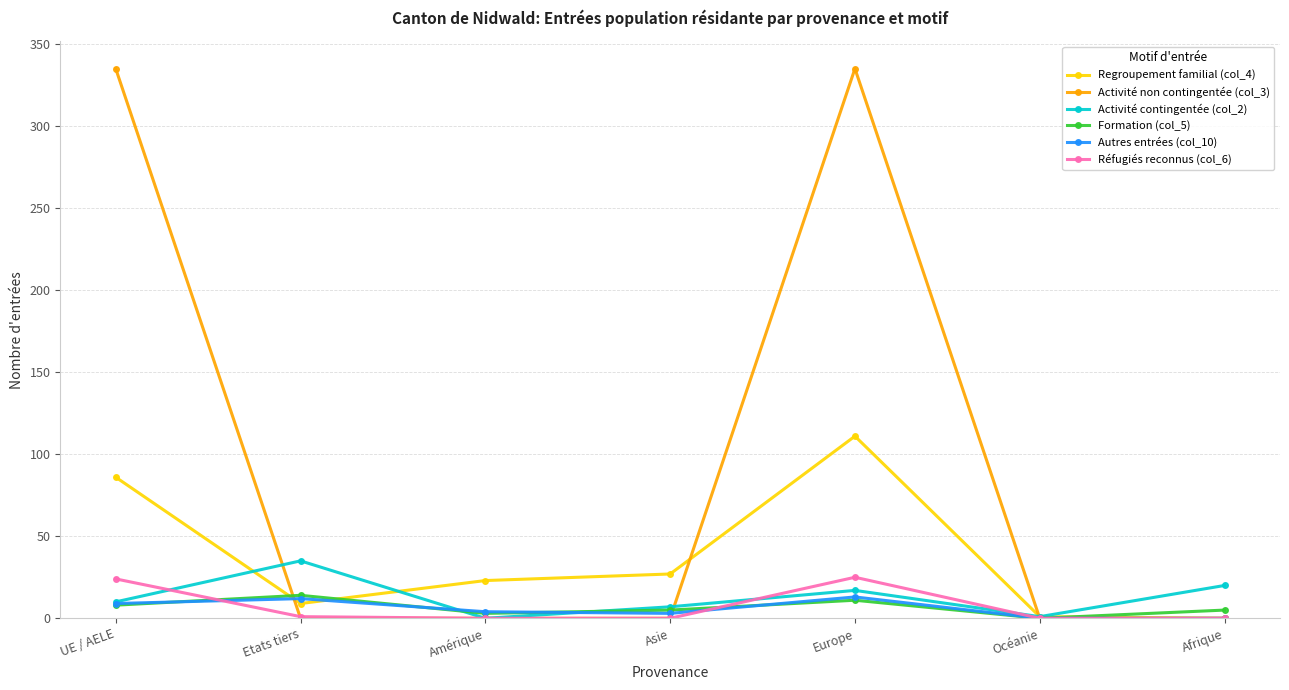

What is the average value of the Regroupement familial (col_4) series?

37